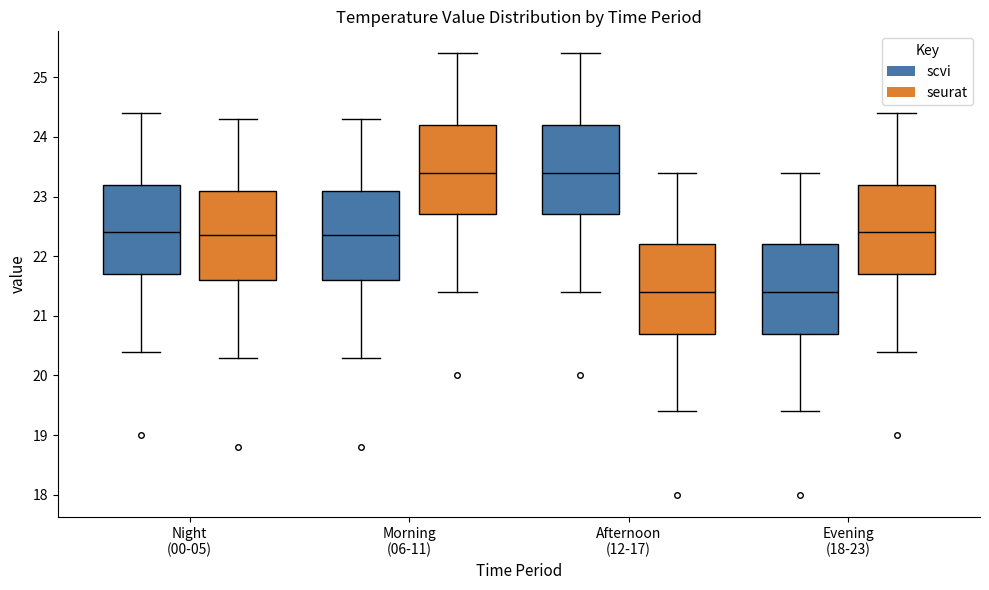

Where does the median line of the box for Night (00-05) (seurat) sit on the y-axis? The values are not printed on the chart, so give them approximately, as read against the axis.

22.4